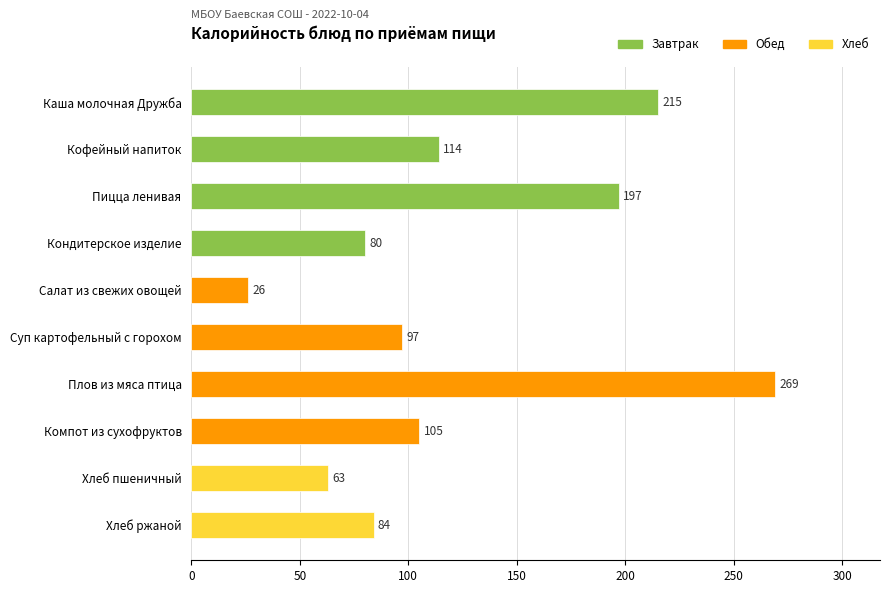

What is the difference between the second highest and minimum values?

189